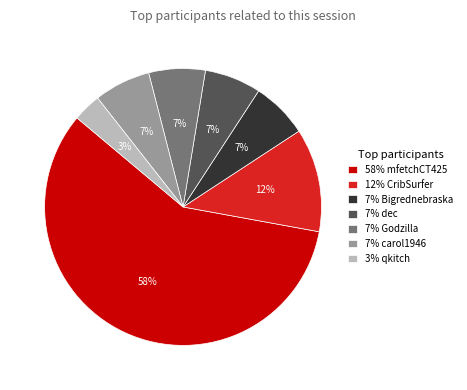

How many slices are in this pie chart?

7